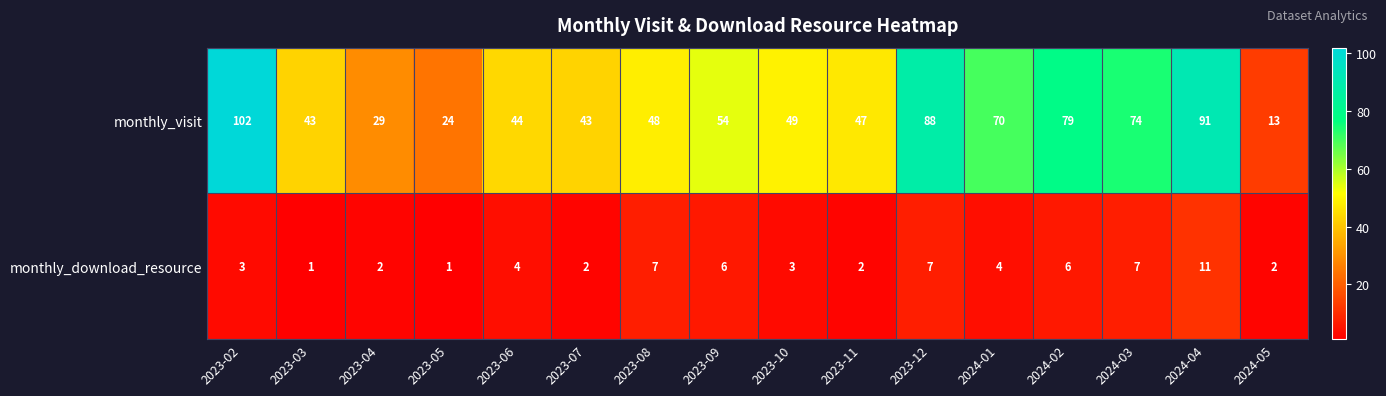

Is it true that monthly_download_resource equals 3 at 2023-07?

False